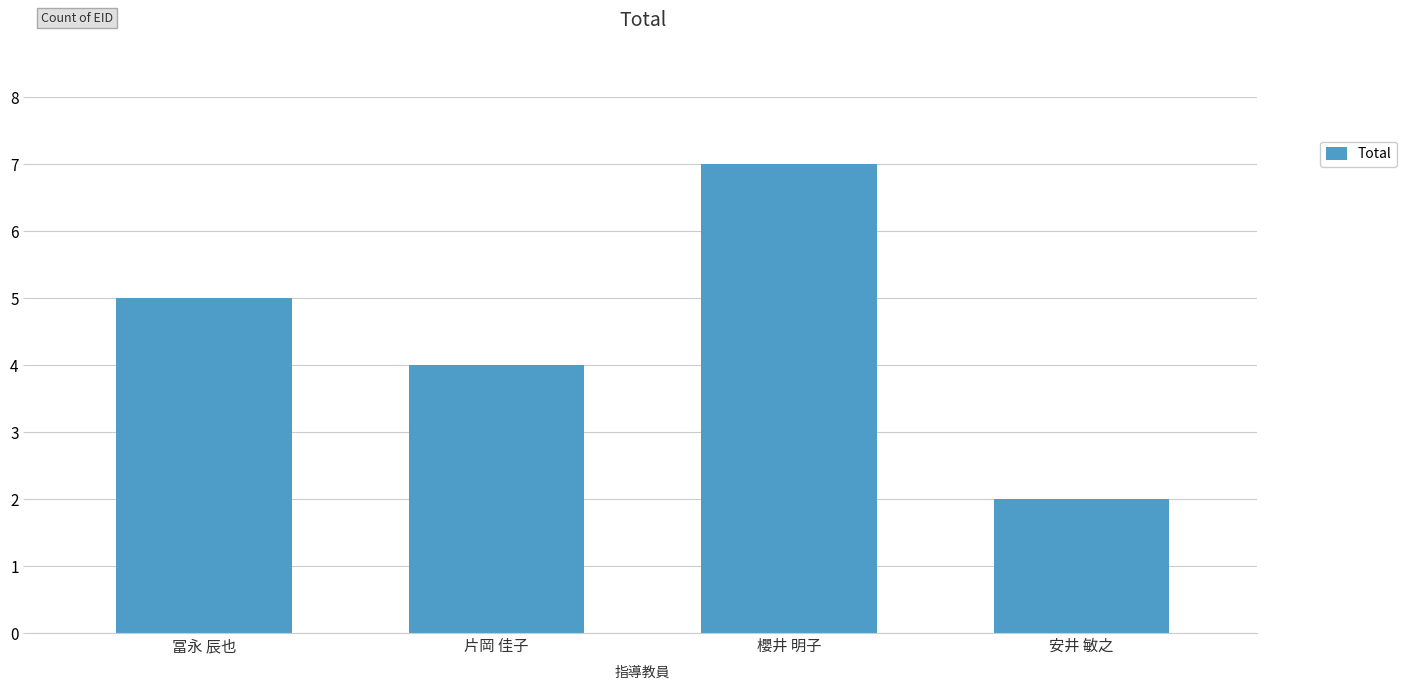

Are the bars horizontal?

No